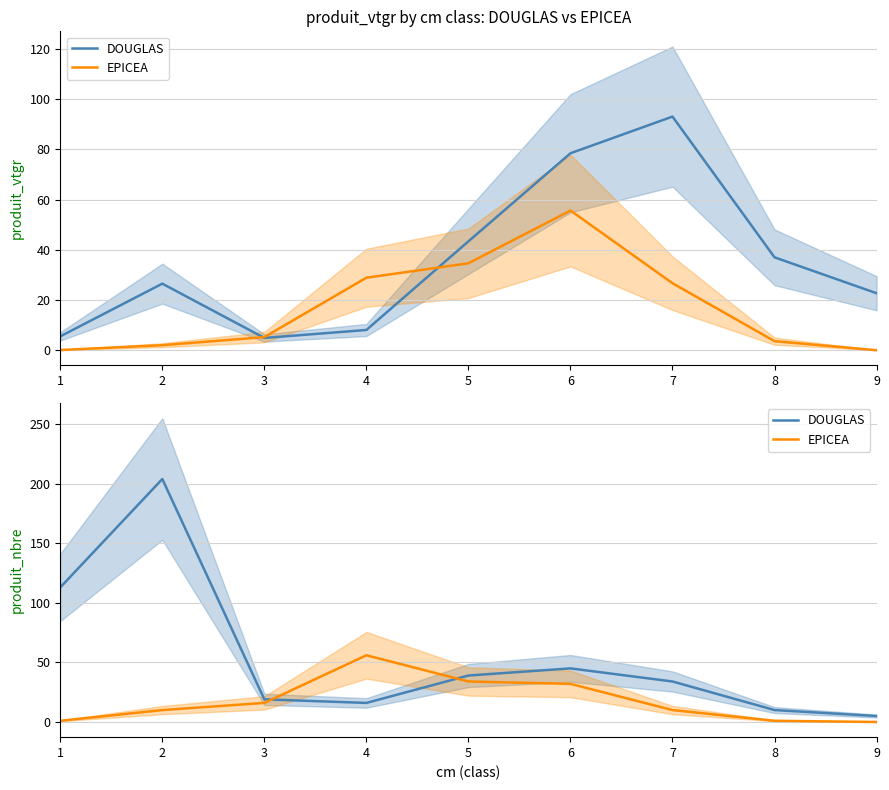

Is it true that EPICEA equals 1 at 1?

True